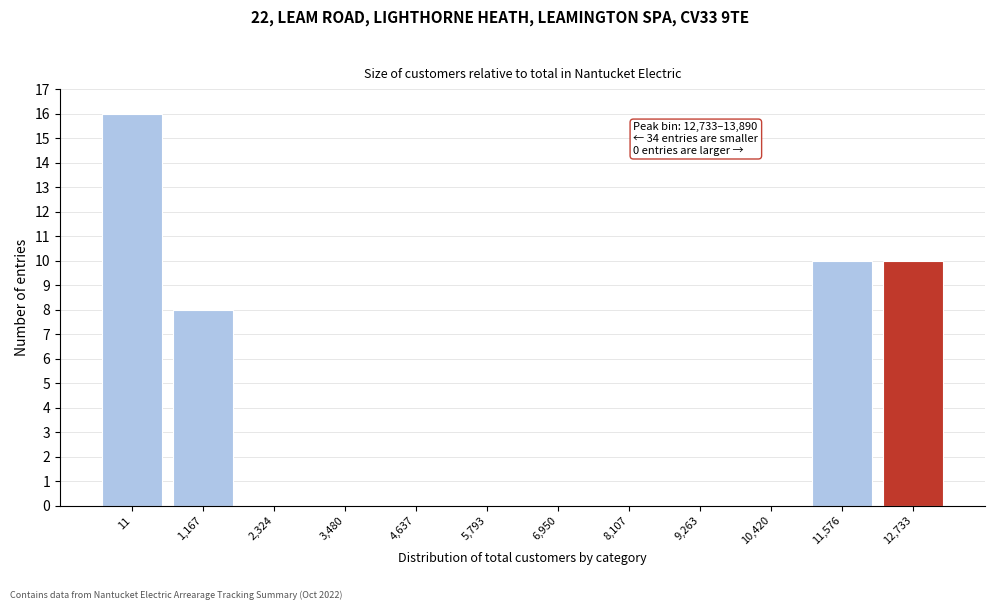

Reading left to right, transcribe all the data shown in this chart.

11=16	1,167=8	2,324=0	3,480=0	4,637=0	5,793=0	6,950=0	8,107=0	9,263=0	10,420=0	11,576=10	12,733=10